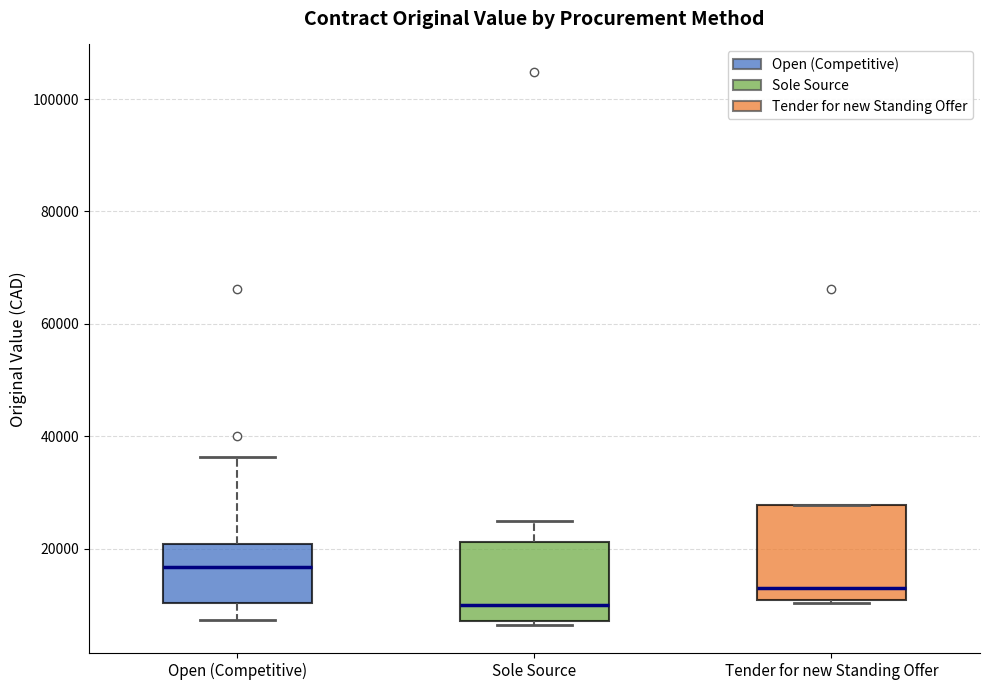

Which box's median line is the highest?

Open (Competitive)